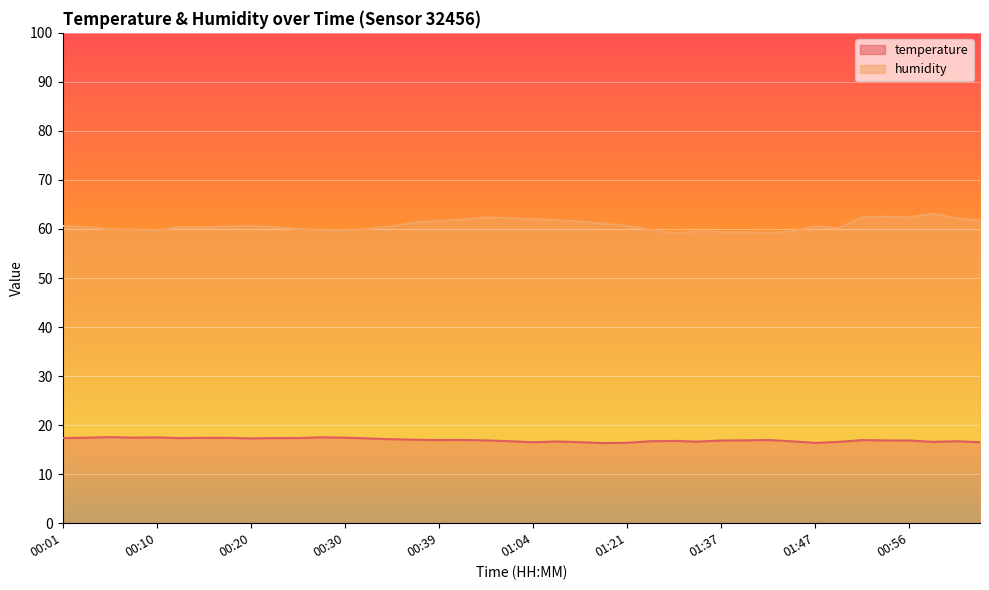

What is the sum of all humidity values?

2430.4